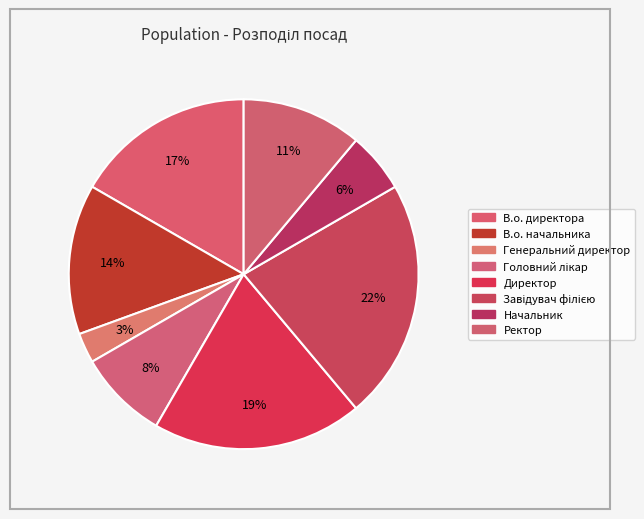

True or false: Головний лікар accounts for 8% of the total.

True